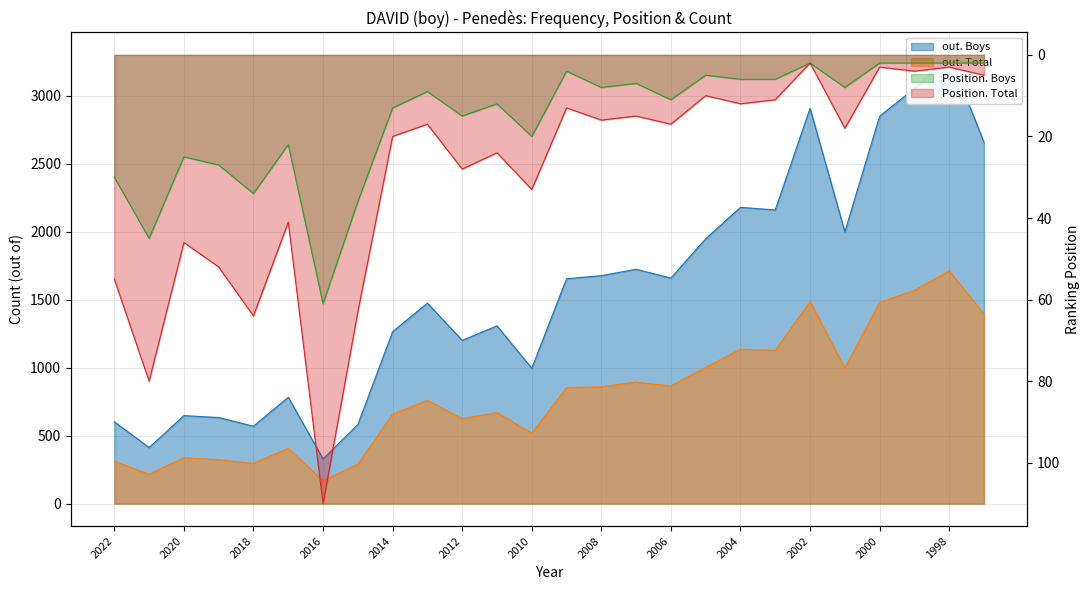

What is the lowest value of the Position. Total series?

2